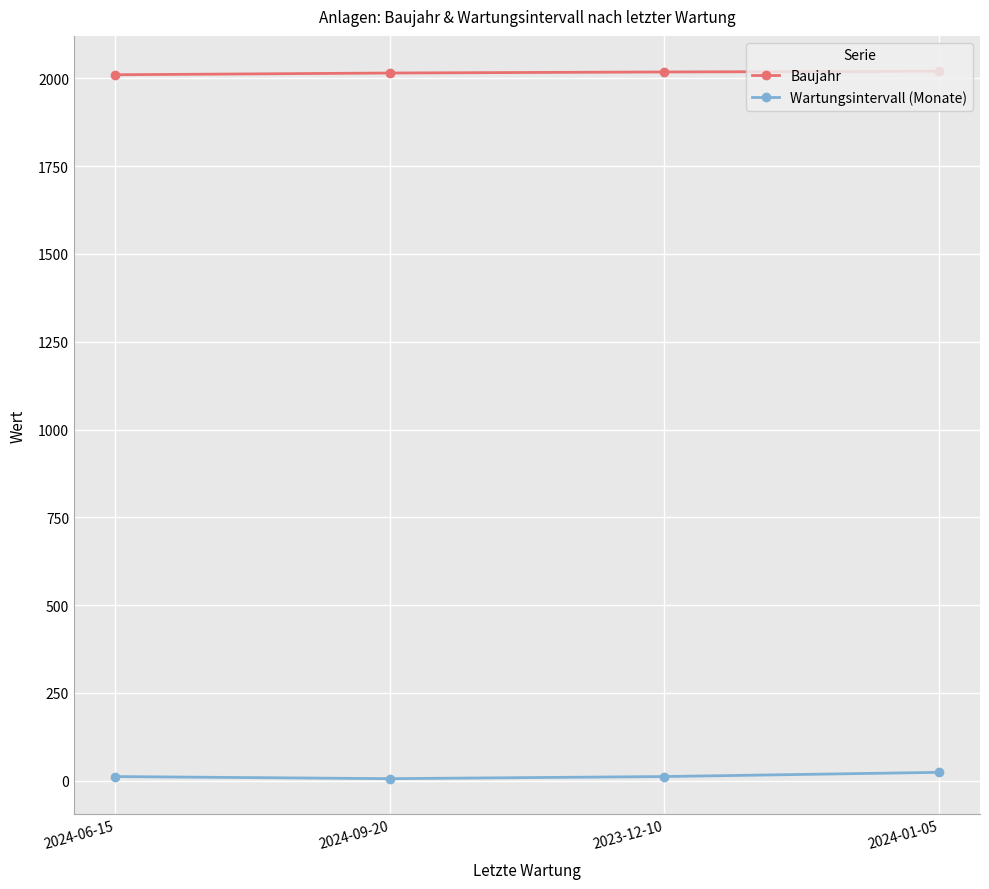

Does the chart have visible grid lines?

Yes